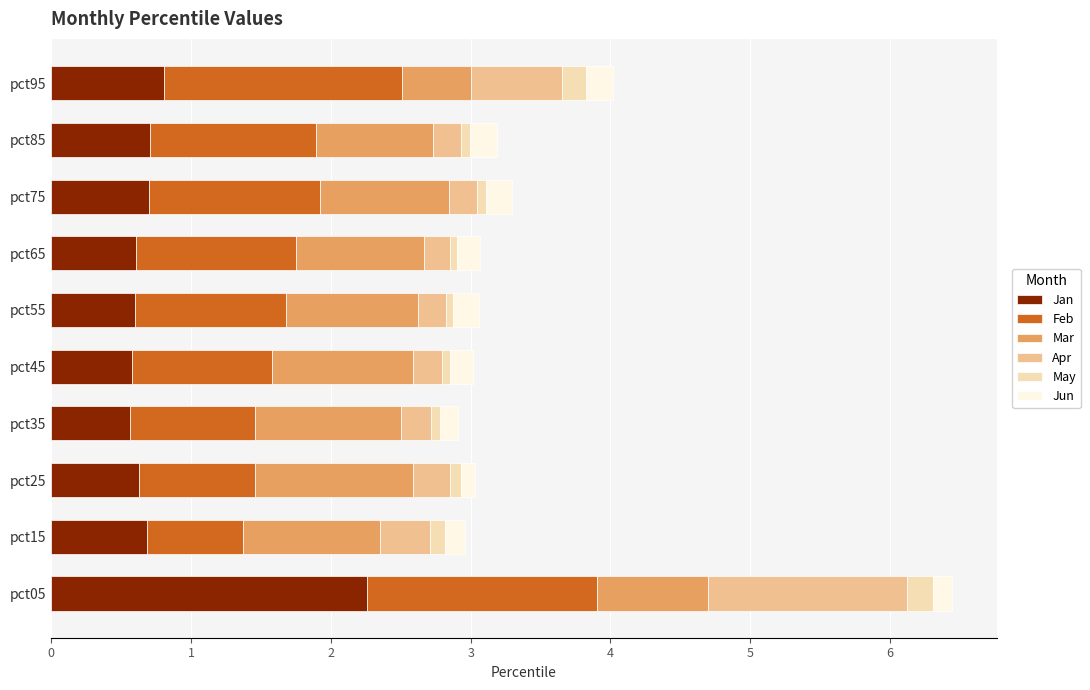

At which category is the sum across all series the highest?

pct05